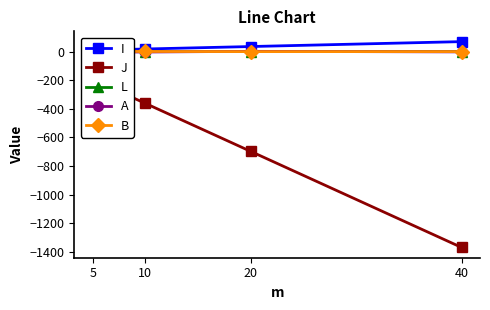

What is the maximum value shown in the chart?

69.4